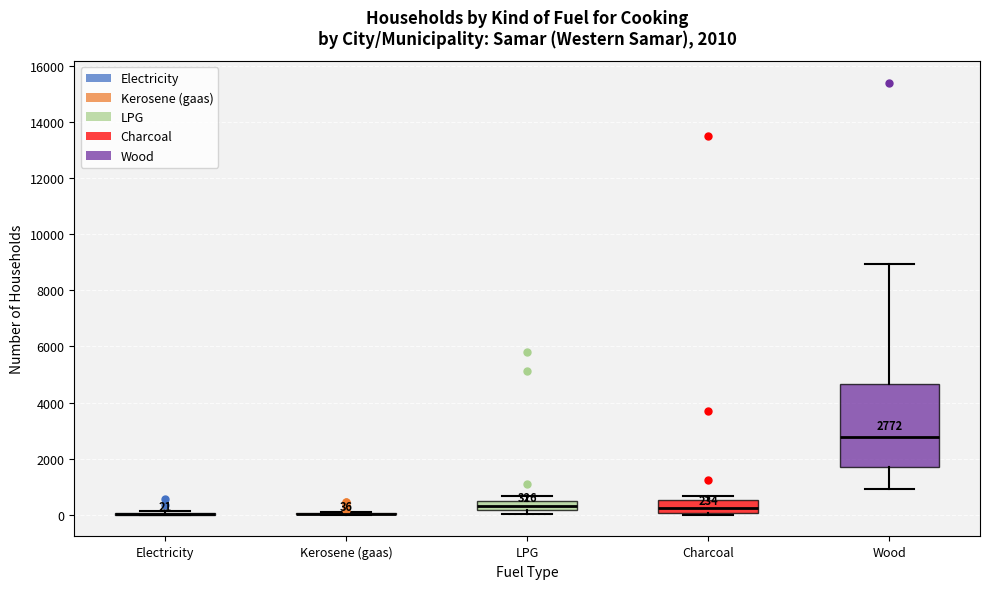

Comparing the boxes themselves (not the whiskers), which one is the tallest?

Wood